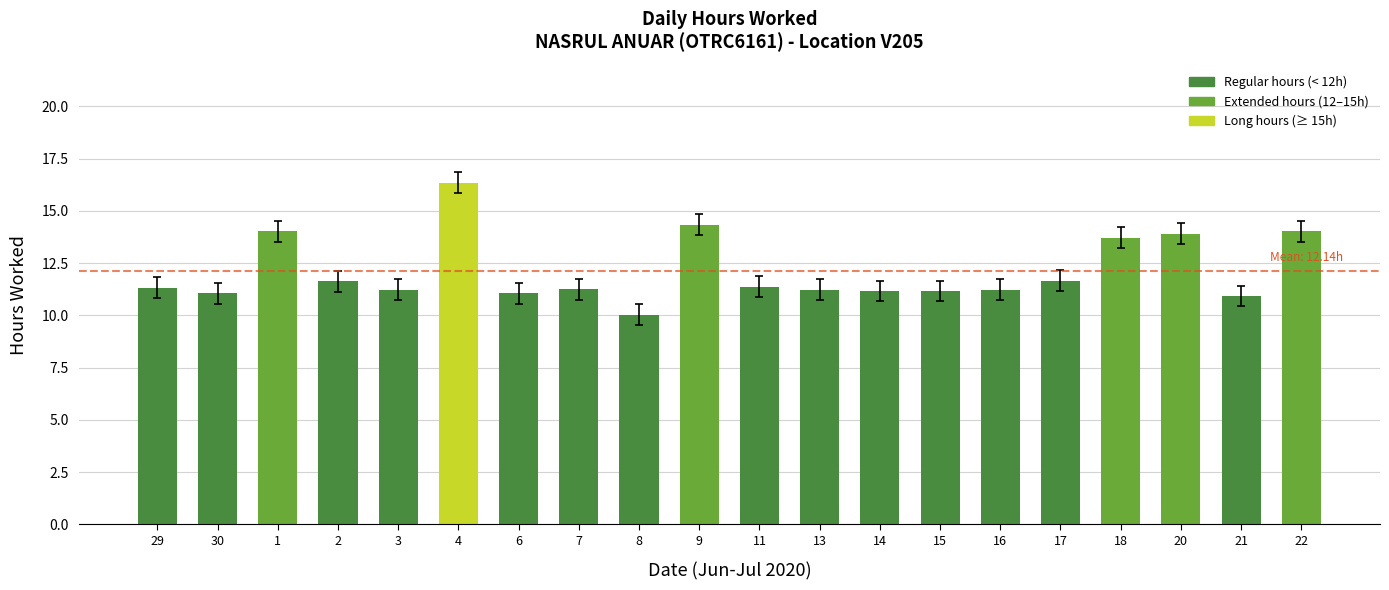

What is the label of the 12th bar from the right?

8